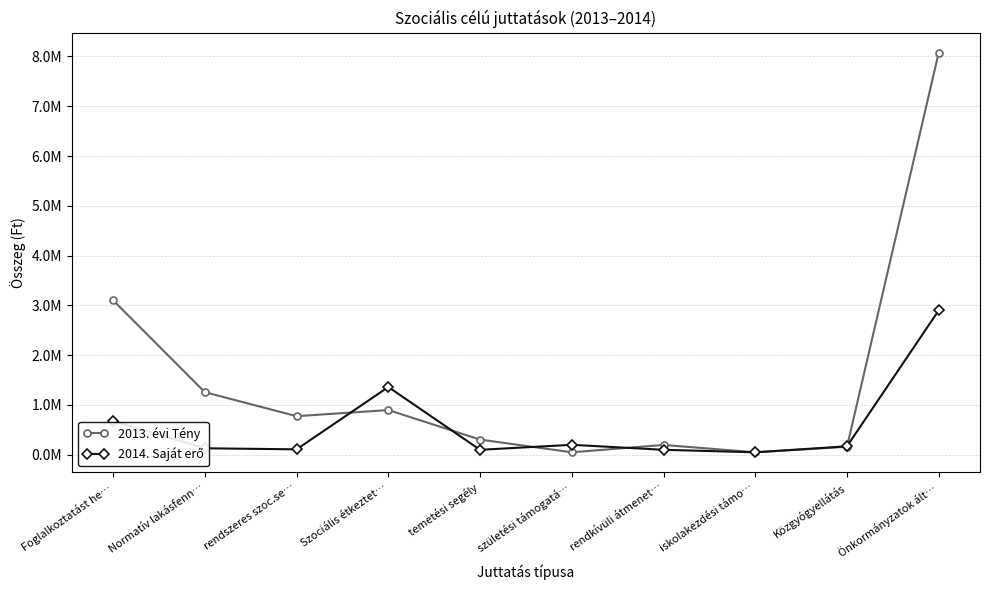

Which series ends up on top after the final intersection of 2013. évi Tény and 2014. Saját erő?

2013. évi Tény